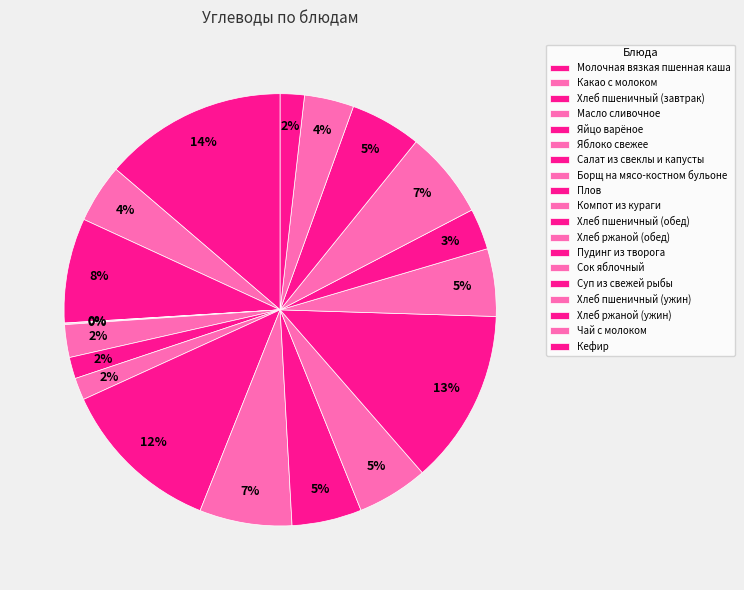

Rank the categories by value from highest to lowest.

Молочная вязкая пшенная каша, Пудинг из творога, Плов, Хлеб пшеничный (завтрак), Компот из кураги, Хлеб пшеничный (ужин), Хлеб ржаной (обед), Хлеб ржаной (ужин), Хлеб пшеничный (обед), Сок яблочный, Какао с молоком, Чай с молоком, Суп из свежей рыбы, Яблоко свежее, Кефир, Борщ на мясо-костном бульоне, Салат из свеклы и капусты, Яйцо варёное, Масло сливочное